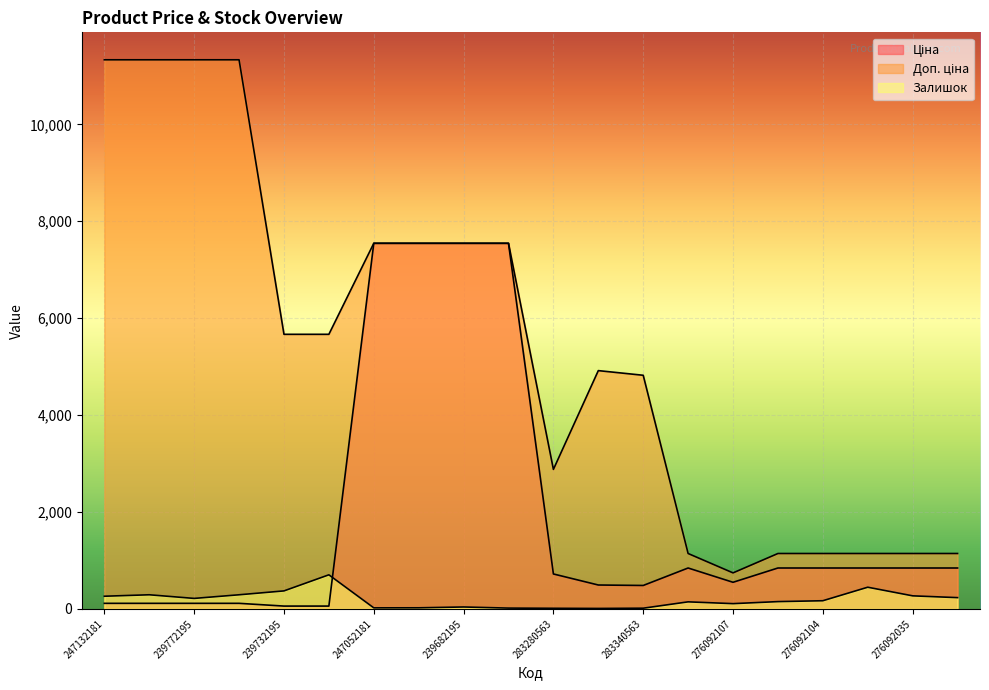

How many values in the Залишок series are below 167?

10